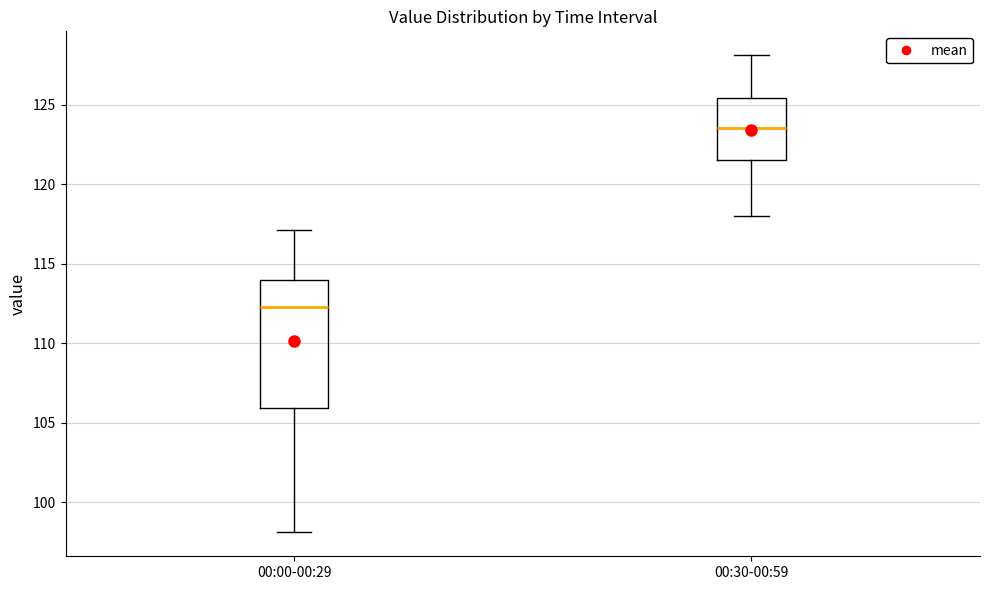

Comparing the boxes themselves (not the whiskers), which one is the tallest?

00:00-00:29